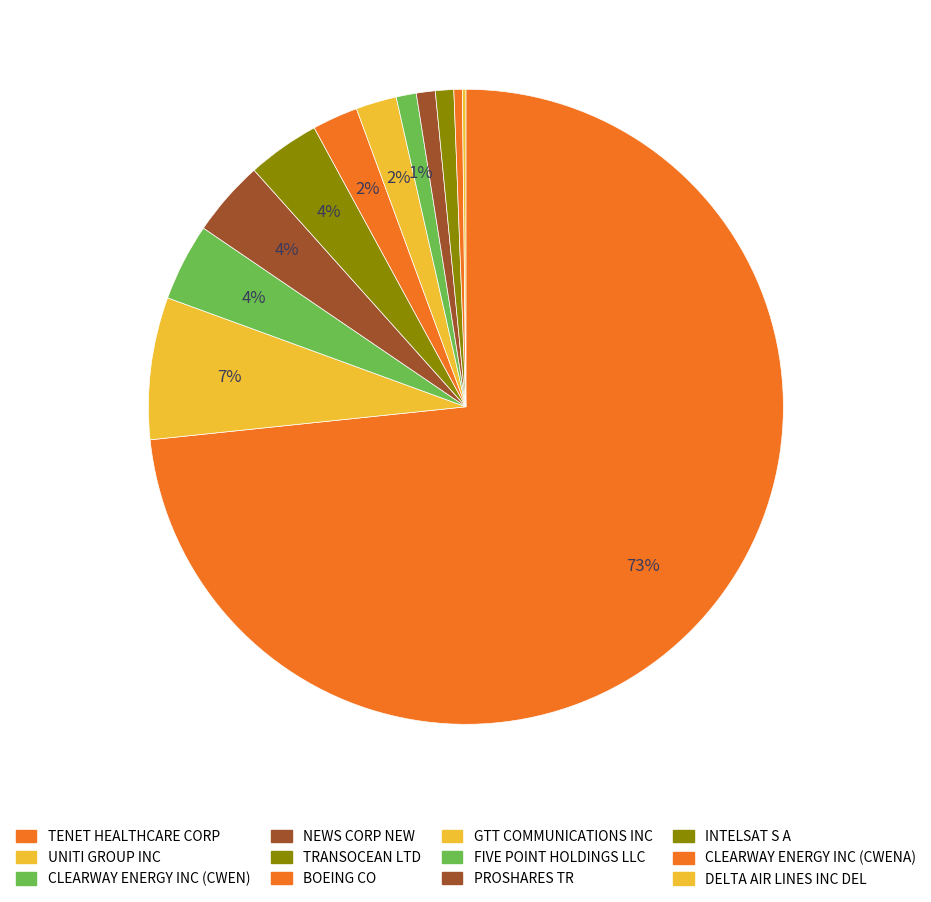

Which slice is the largest?

TENET HEALTHCARE CORP